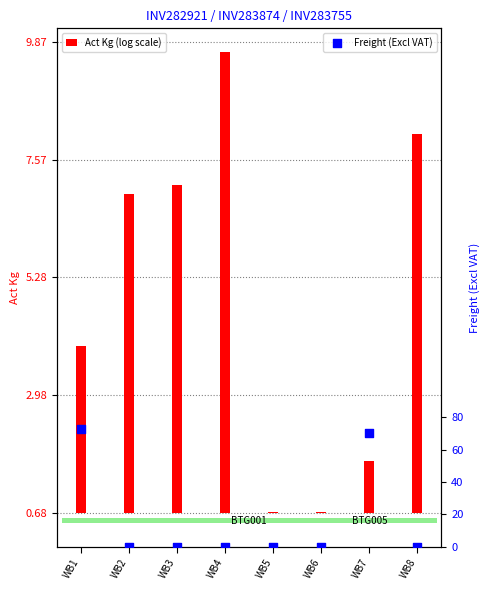

Which series has the widest spread of Y values?

Freight (Excl VAT)